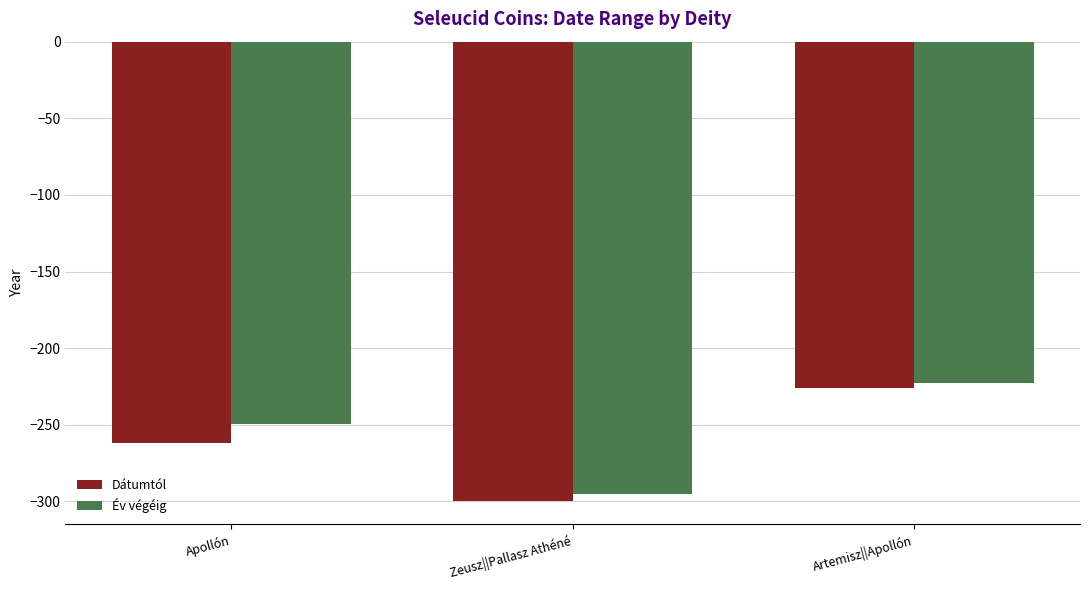

At which label does Dátumtól first exceed -262?

Artemisz||Apollón